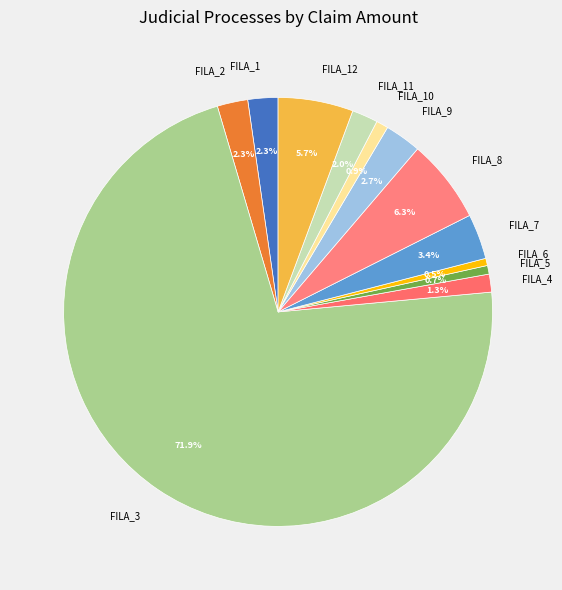

Between FILA_3 and FILA_8, which is larger?

FILA_3